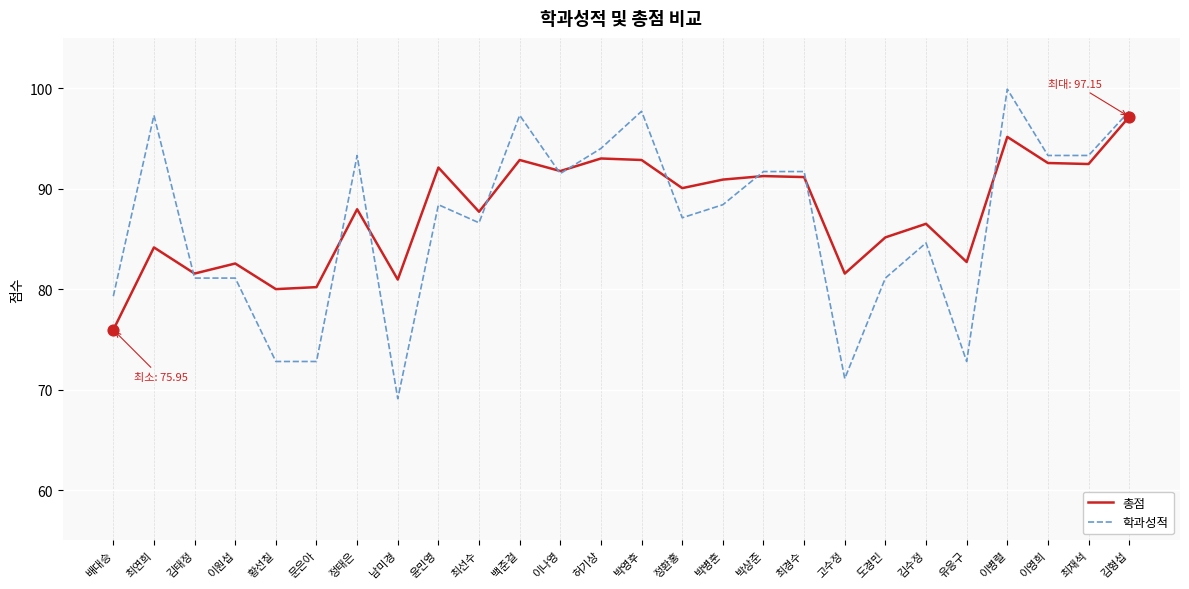

What is the total value across all series at 이병렬?

195.1